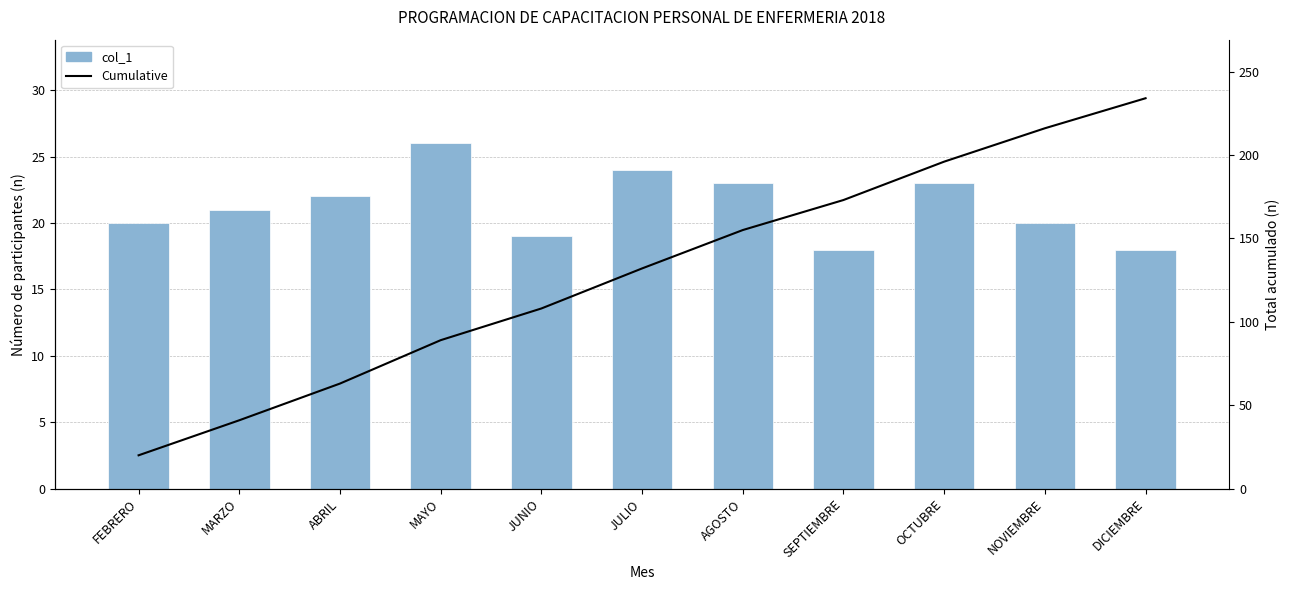

Is it true that col_1 equals 7 at OCTUBRE?

False